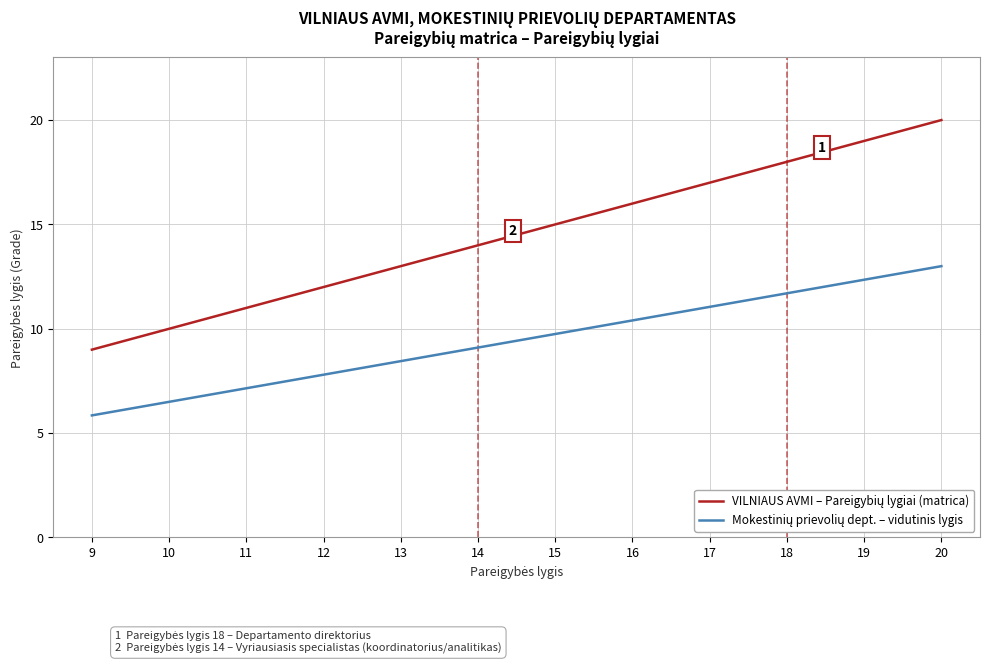

Rank the series at 19 from lowest to highest value.

Mokestinių prievolių dept. – vidutinis lygis, VILNIAUS AVMI – Pareigybių lygiai (matrica)